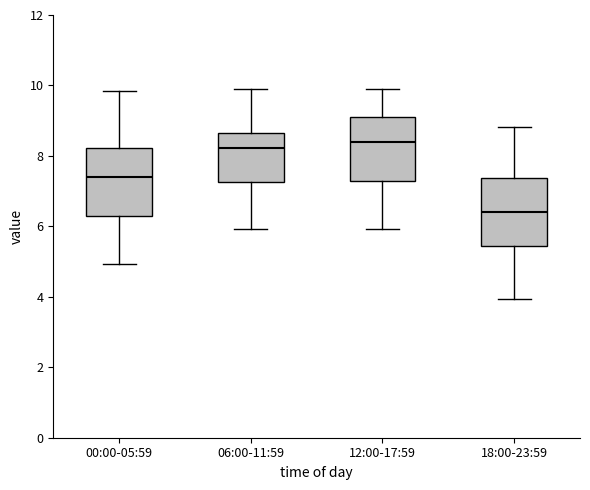

Reading left to right, read every box against the y-axis: the position of its median line, the range the box covers, and the ends of its whiskers. The values are not printed on the chart, so give them approximately, as read against the axis.

00:00-05:59: median 7.4, box 6.4 to 8.2, whiskers 5.0 to 9.8
06:00-11:59: median 8.2, box 7.2 to 8.6, whiskers 6.0 to 10.0
12:00-17:59: median 8.4, box 7.4 to 9.2, whiskers 6.0 to 10.0
18:00-23:59: median 6.4, box 5.4 to 7.4, whiskers 4.0 to 8.8